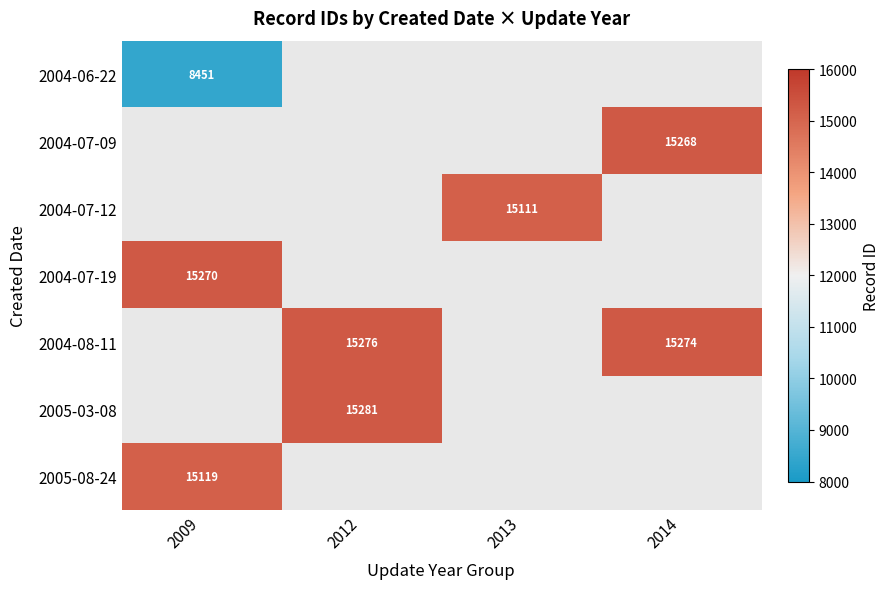

How many positive values does the 2004-07-19 series have?

1